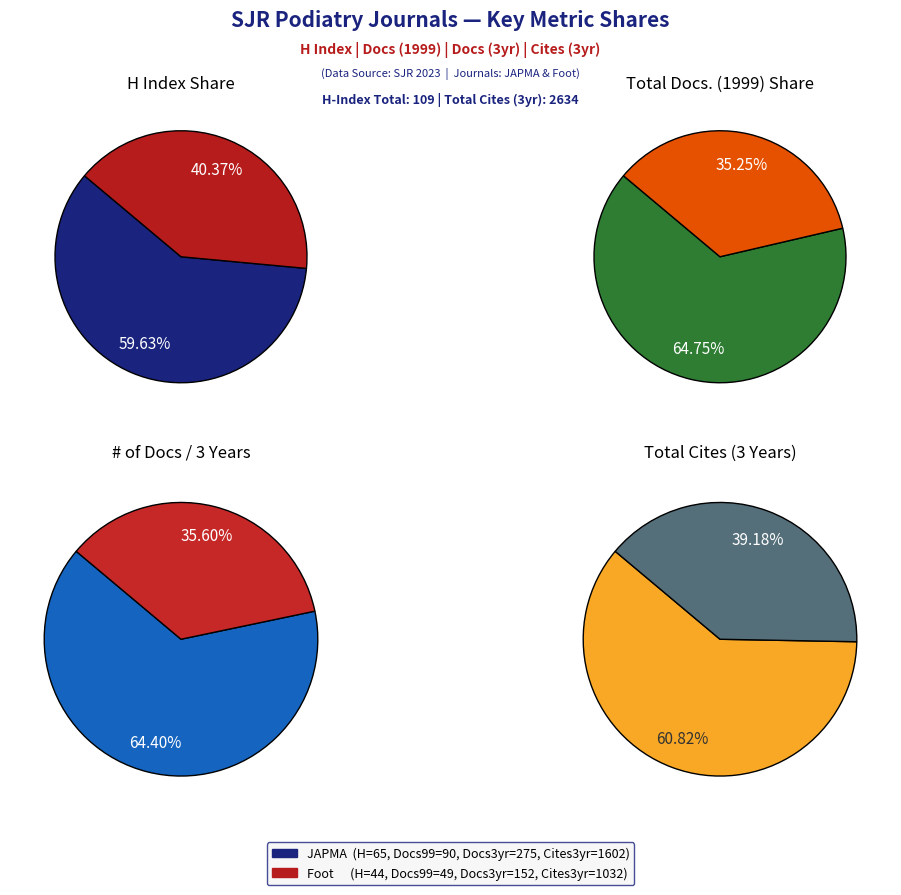

Does any single category account for the majority?

Yes